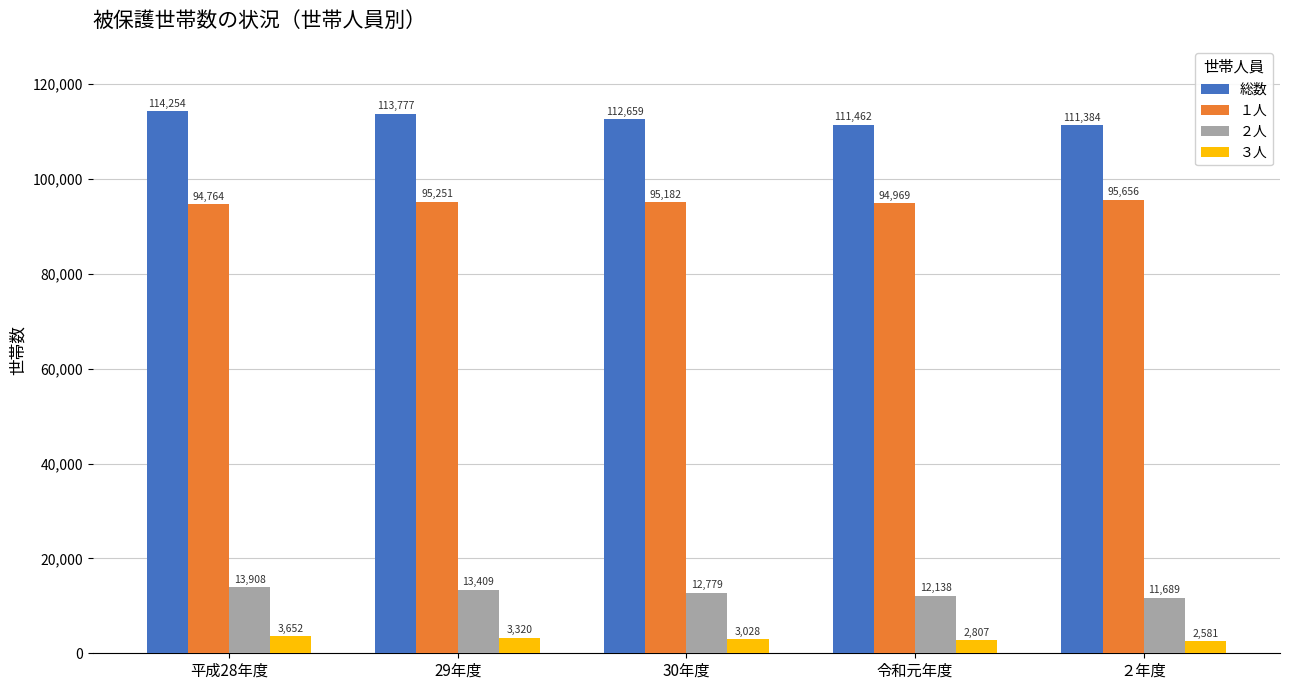

Reading left to right, list all the values displayed in this chart.

総数: 平成28年度=114254	29年度=113777	30年度=112659	令和元年度=111462	２年度=111384
１人: 平成28年度=94764	29年度=95251	30年度=95182	令和元年度=94969	２年度=95656
２人: 平成28年度=13908	29年度=13409	30年度=12779	令和元年度=12138	２年度=11689
３人: 平成28年度=3652	29年度=3320	30年度=3028	令和元年度=2807	２年度=2581